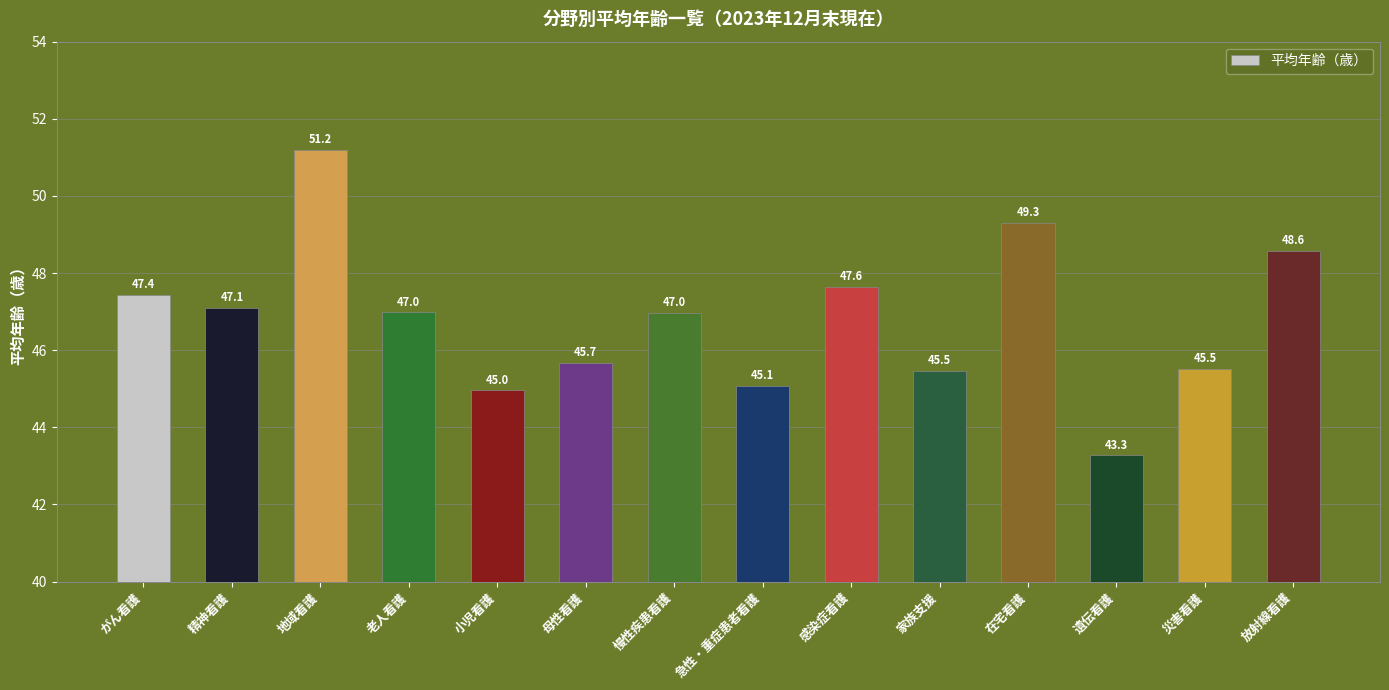

What is the minimum value shown in the chart?

43.3